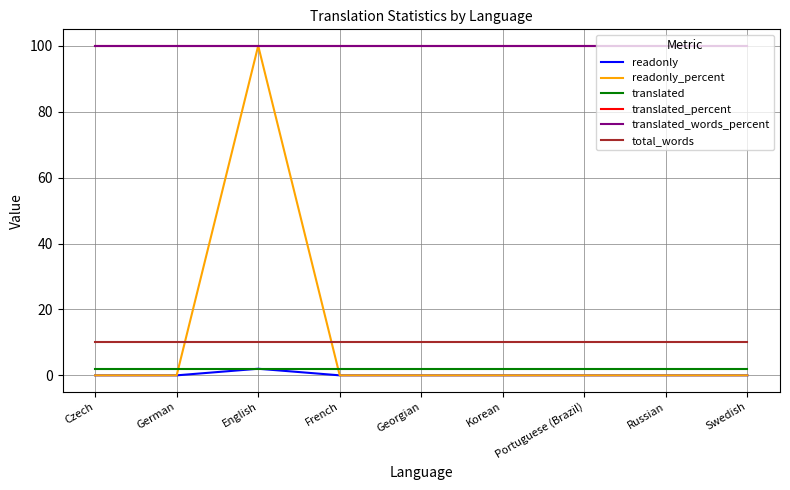

True or false: translated and total_words intersect in this chart.

False